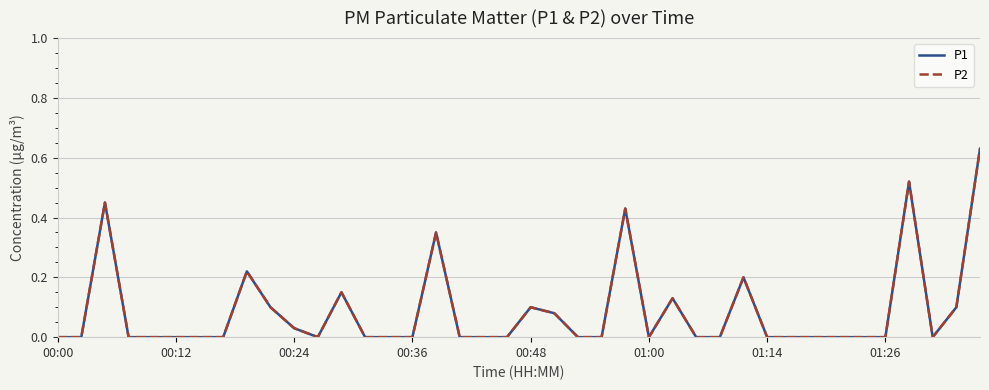

Does the chart have visible grid lines?

Yes